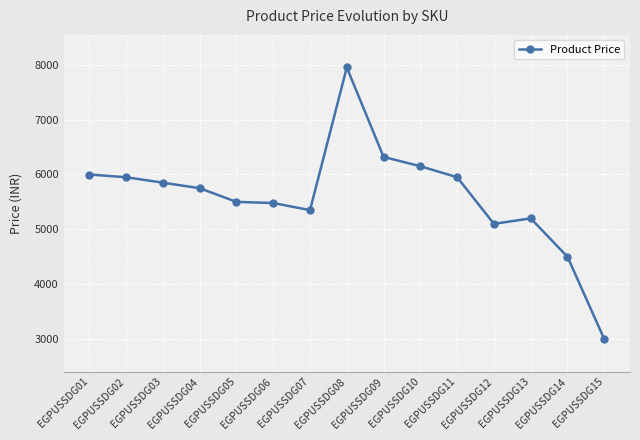

How many lines are shown in the chart?

1